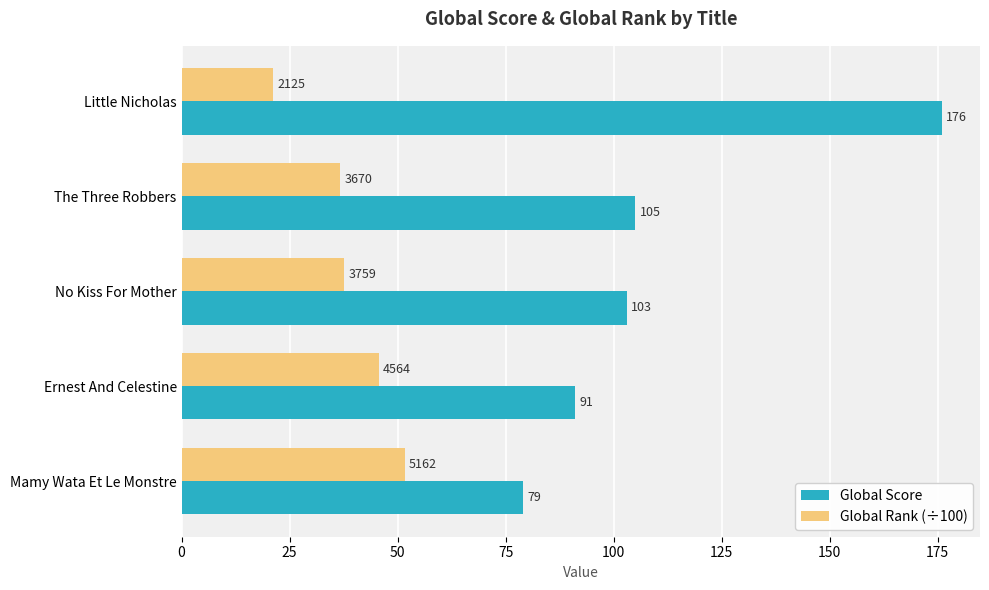

Which label corresponds to the largest value in the chart?

Little Nicholas